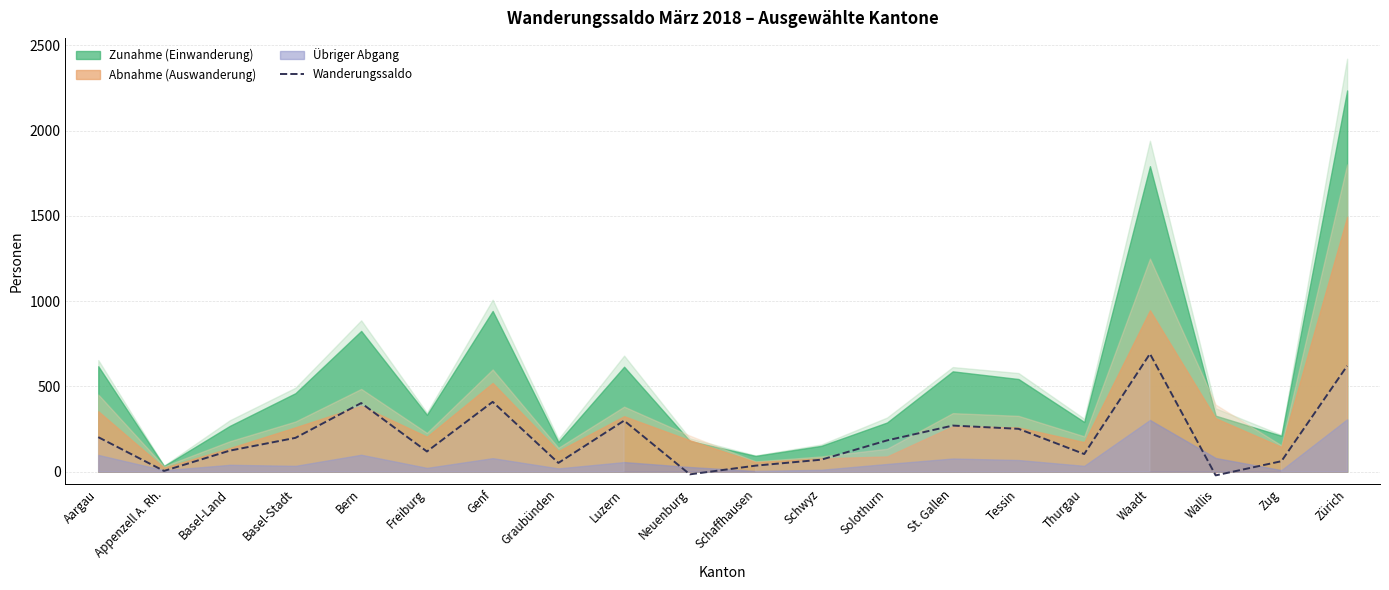

At which category does the chart reach its minimum across all series?

Wallis